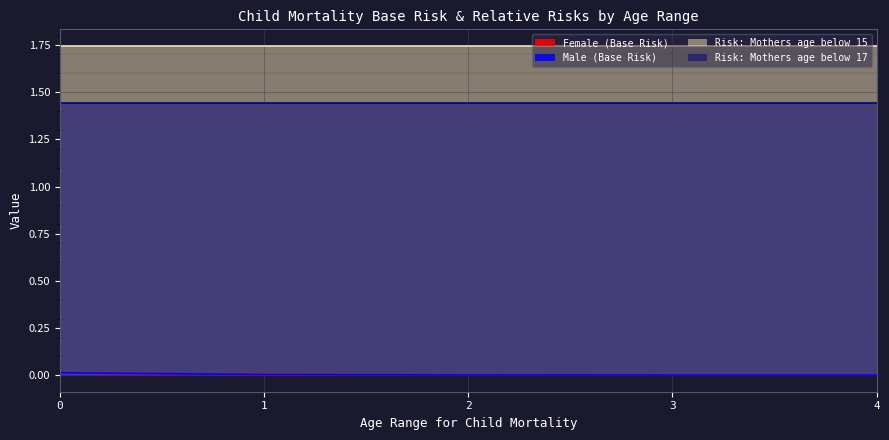

Which has a higher value, 4 or 1?

1